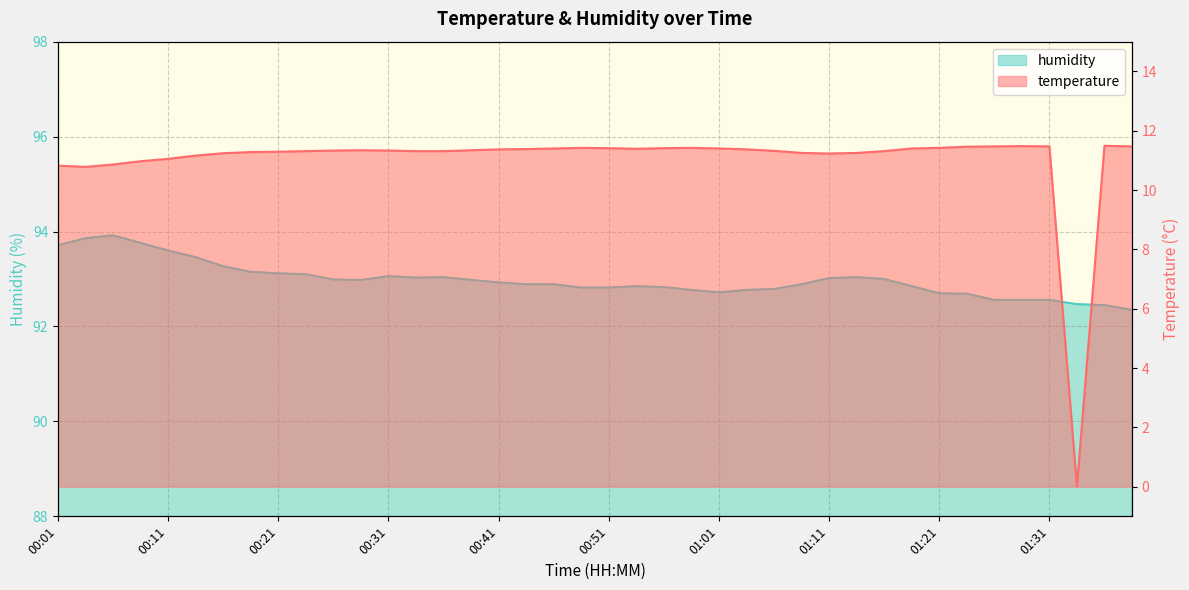

Where is the first local maximum for temperature?

00:29